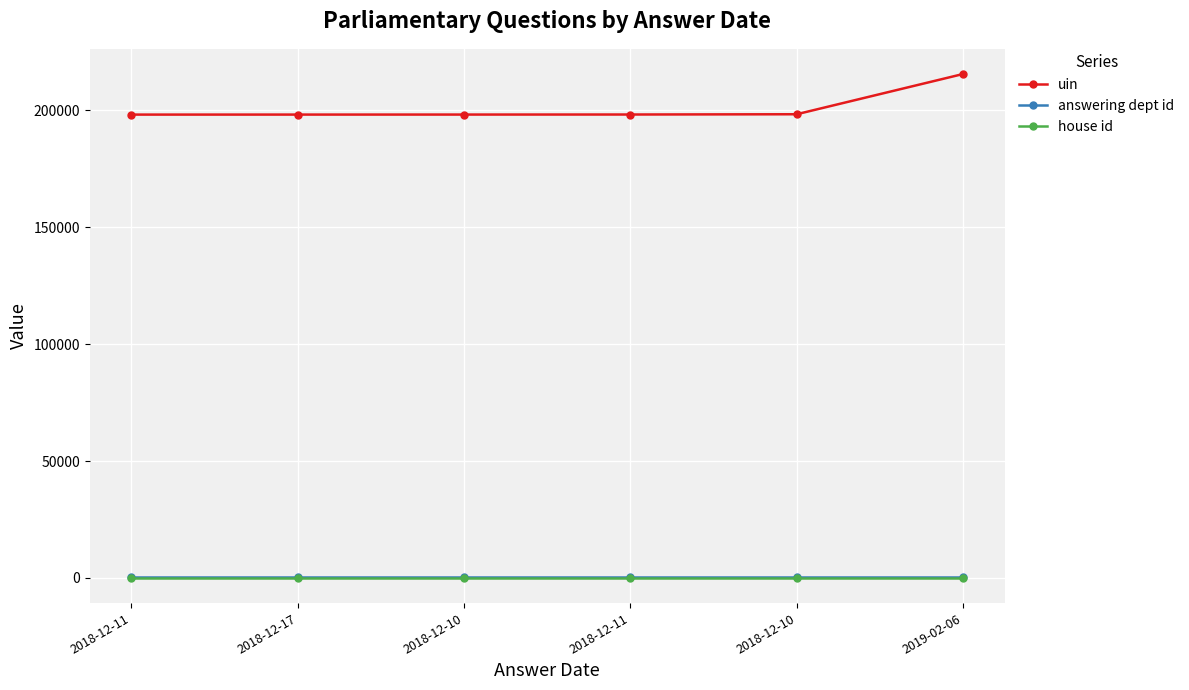

What is the label of the 2nd point from the left?

2018-12-17